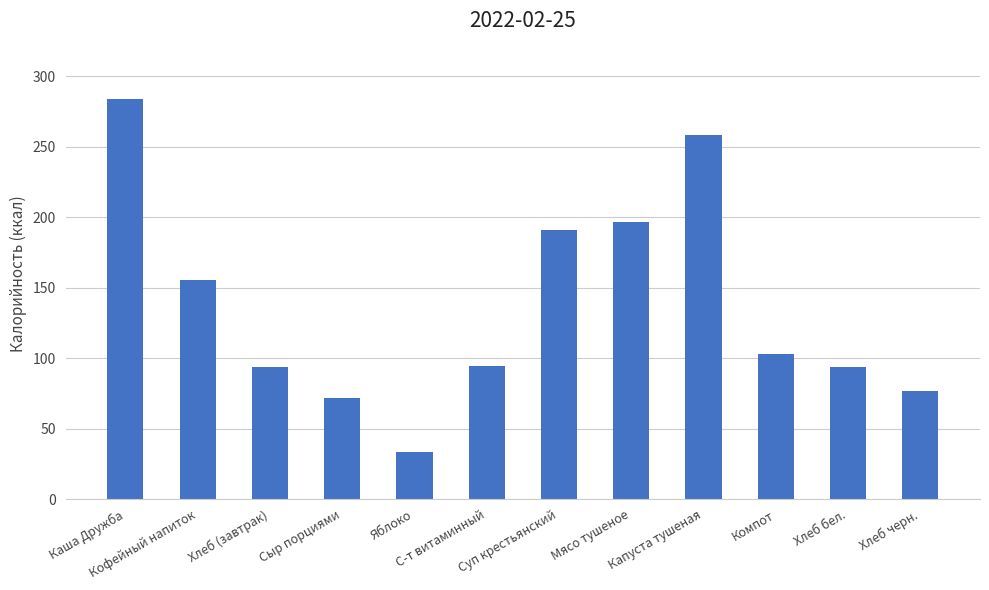

Are the bars horizontal?

No